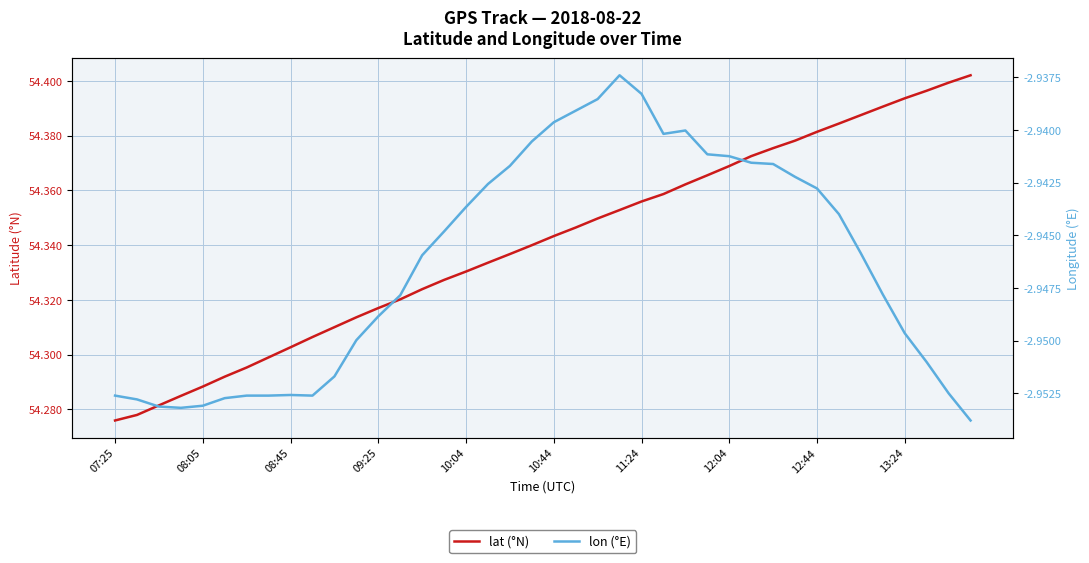

What position from the left is 14?

15